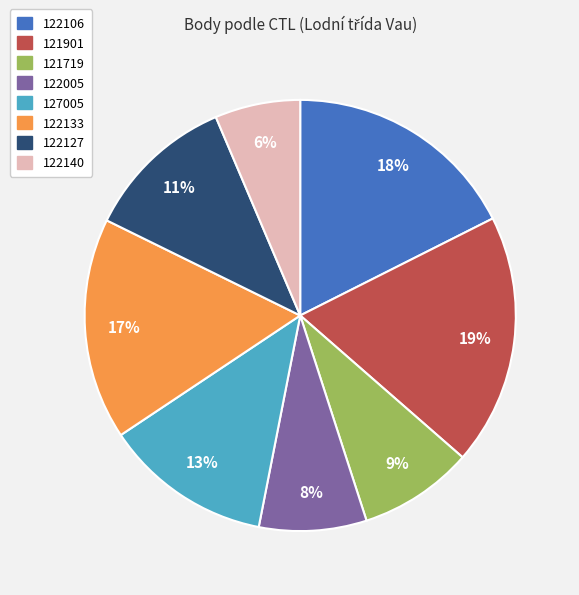

Count the number of slices in the pie.

8